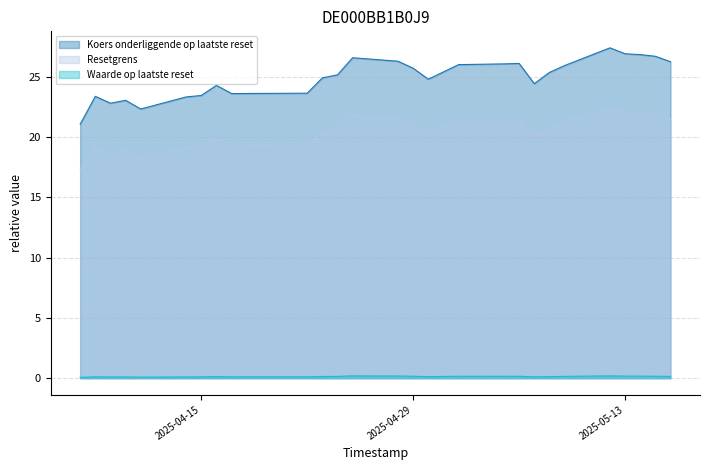

How many lines are shown in the chart?

3